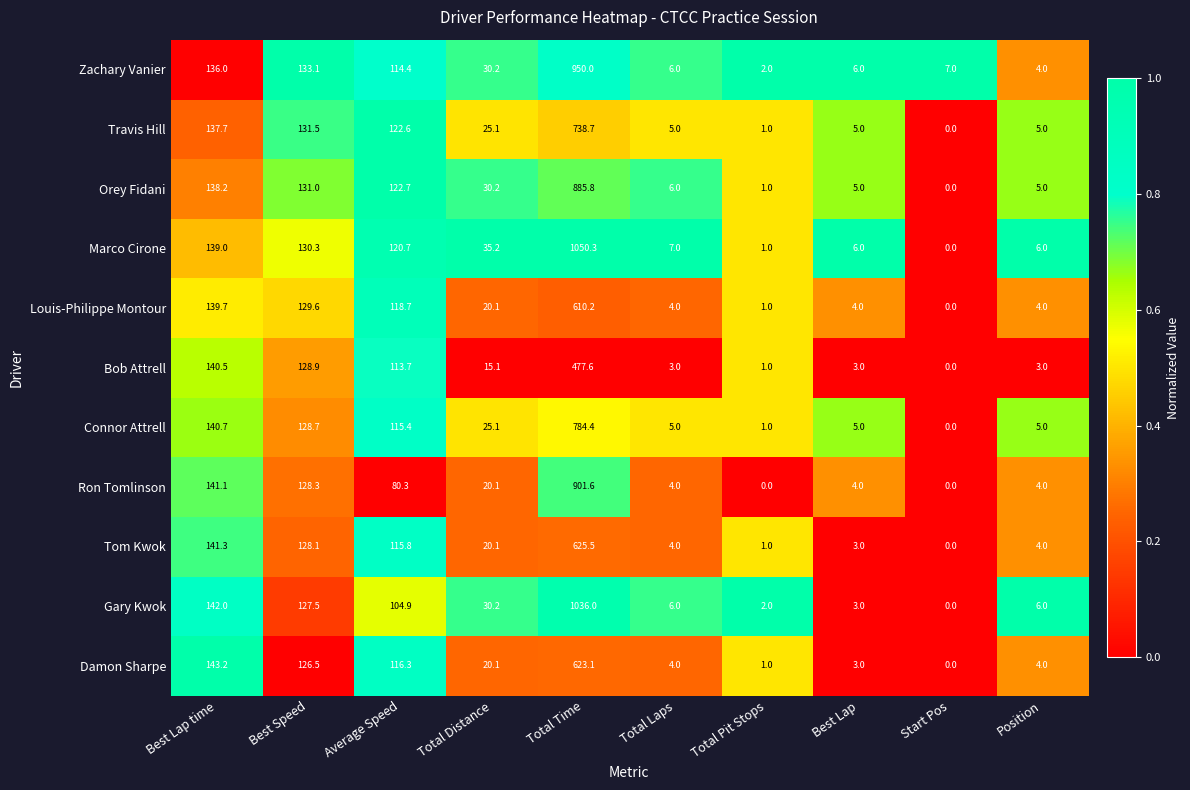

Rank the series at Total Time from lowest to highest value.

Bob Attrell, Louis-Philippe Montour, Damon Sharpe, Tom Kwok, Travis Hill, Connor Attrell, Orey Fidani, Ron Tomlinson, Zachary Vanier, Gary Kwok, Marco Cirone